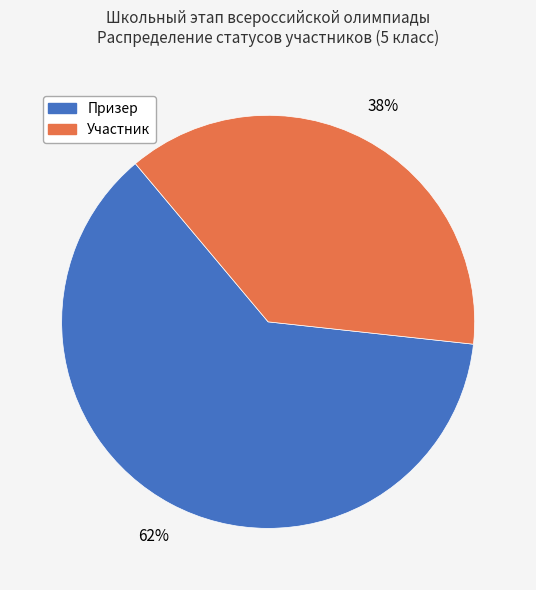

Is it true that Призер is 55% of the pie?

False